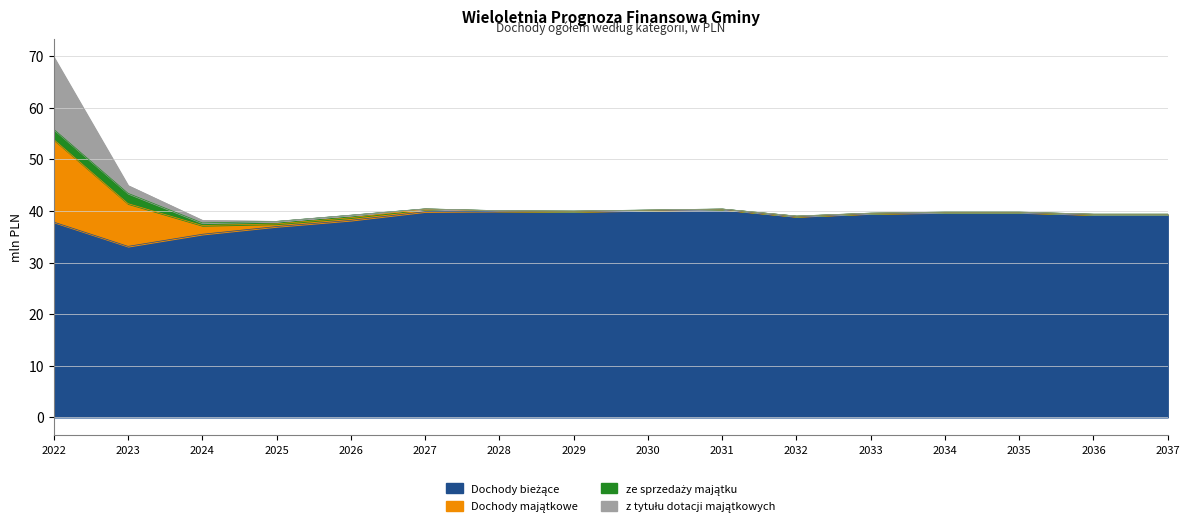

True or false: z tytułu dotacji majątkowych and Dochody bieżące intersect in this chart.

False